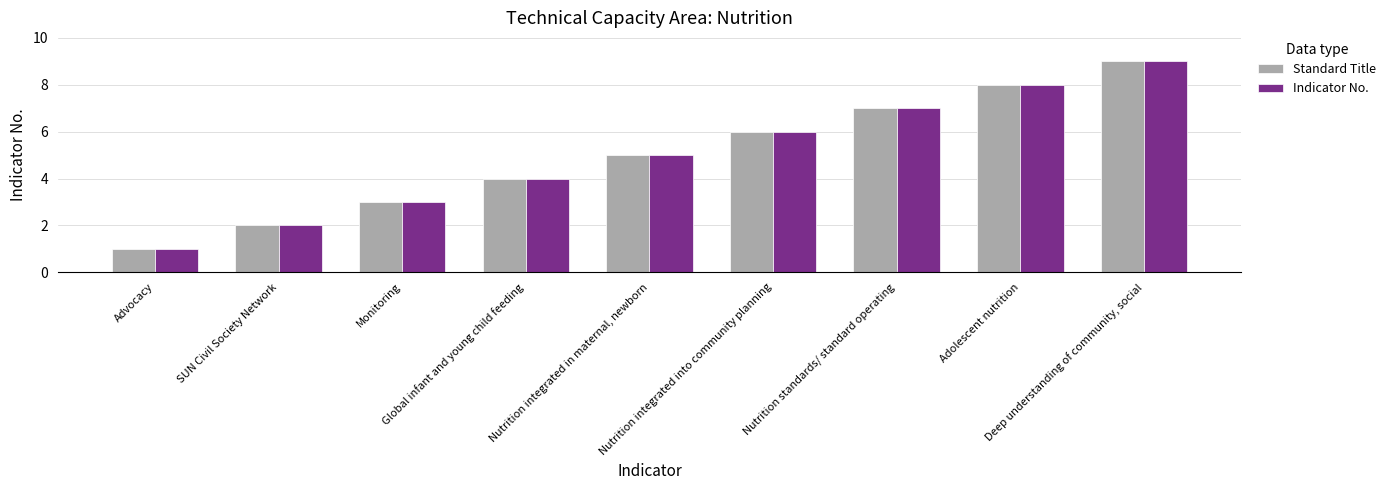

What is the label of the 6th bar from the right?

Global infant and young child feeding